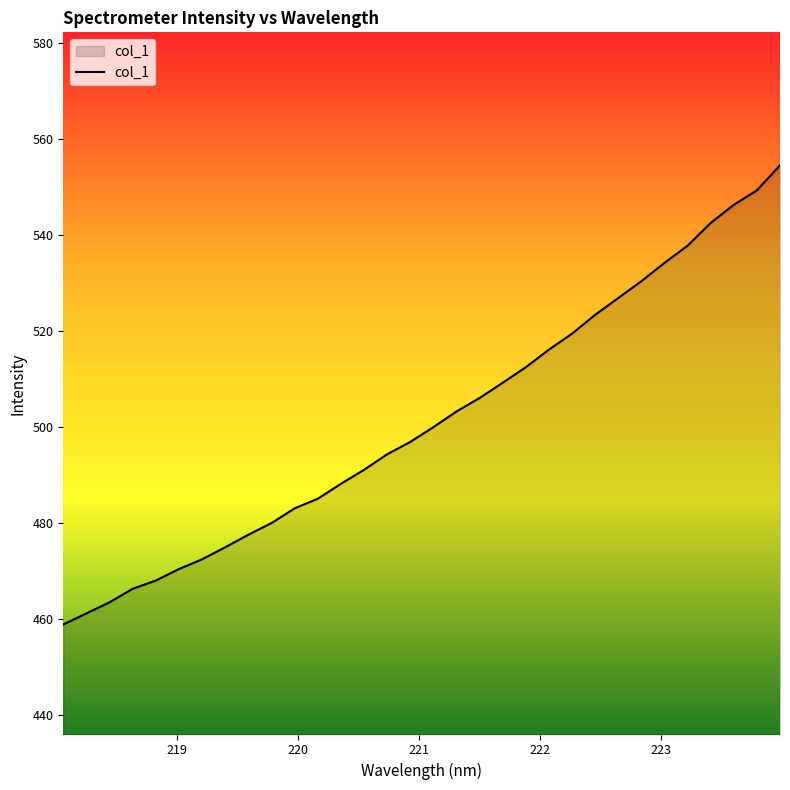

What is the maximum value shown in the chart?

554.5